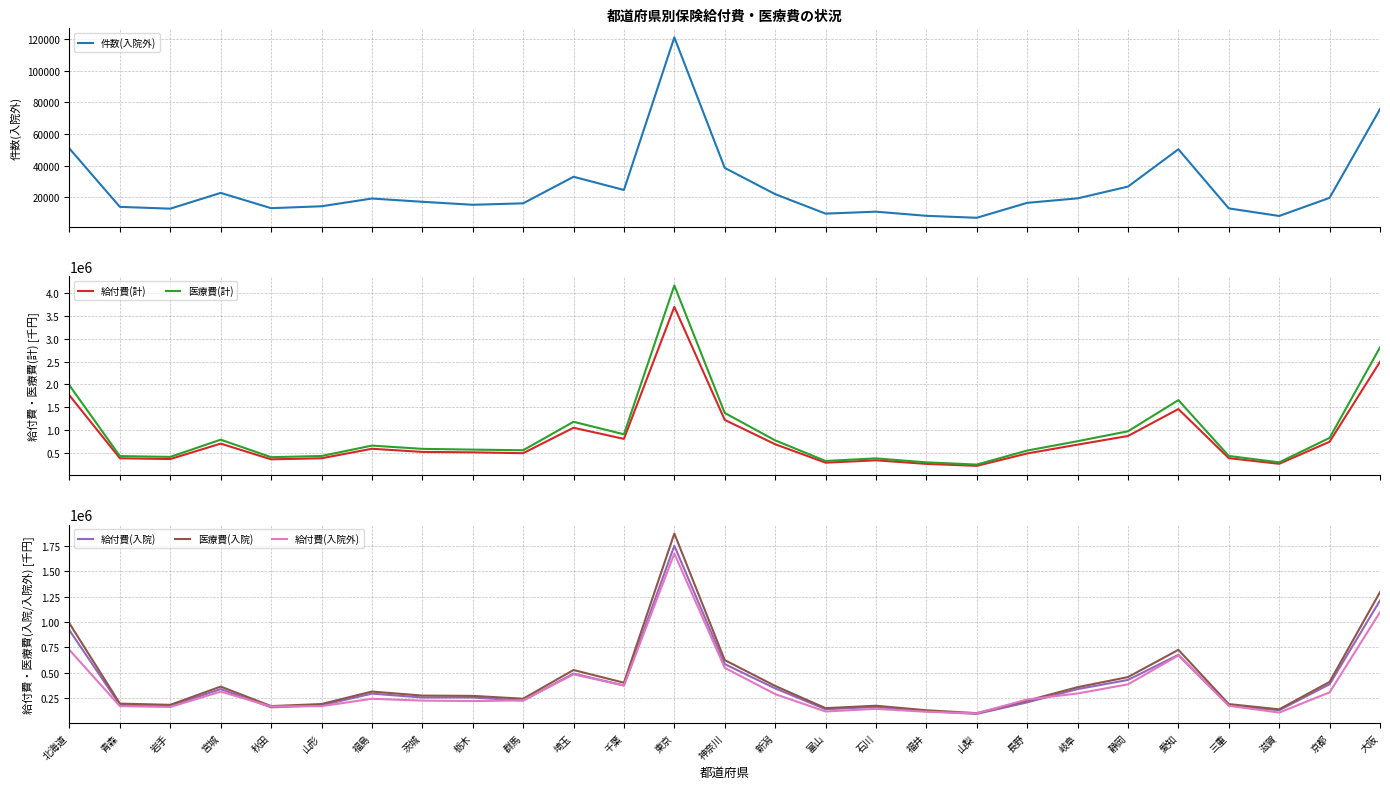

At how many categories does at least one series exceed 3073936?

1